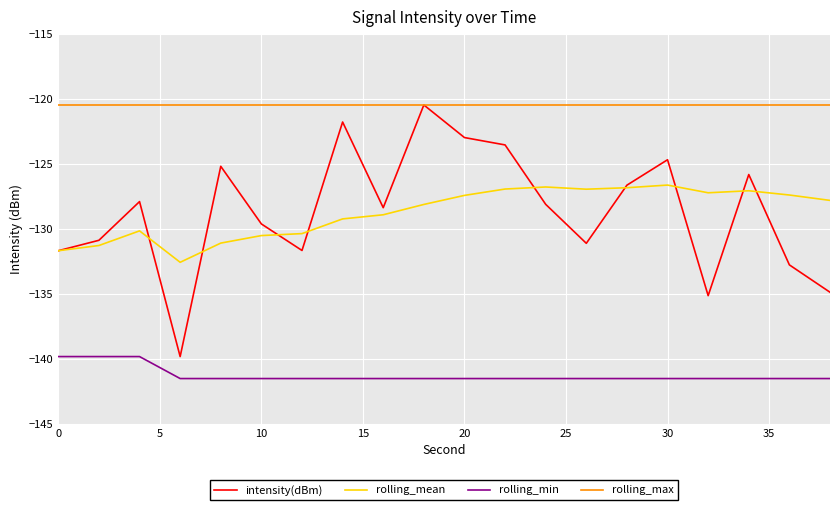

Is this an area chart (filled region under the line)?

No